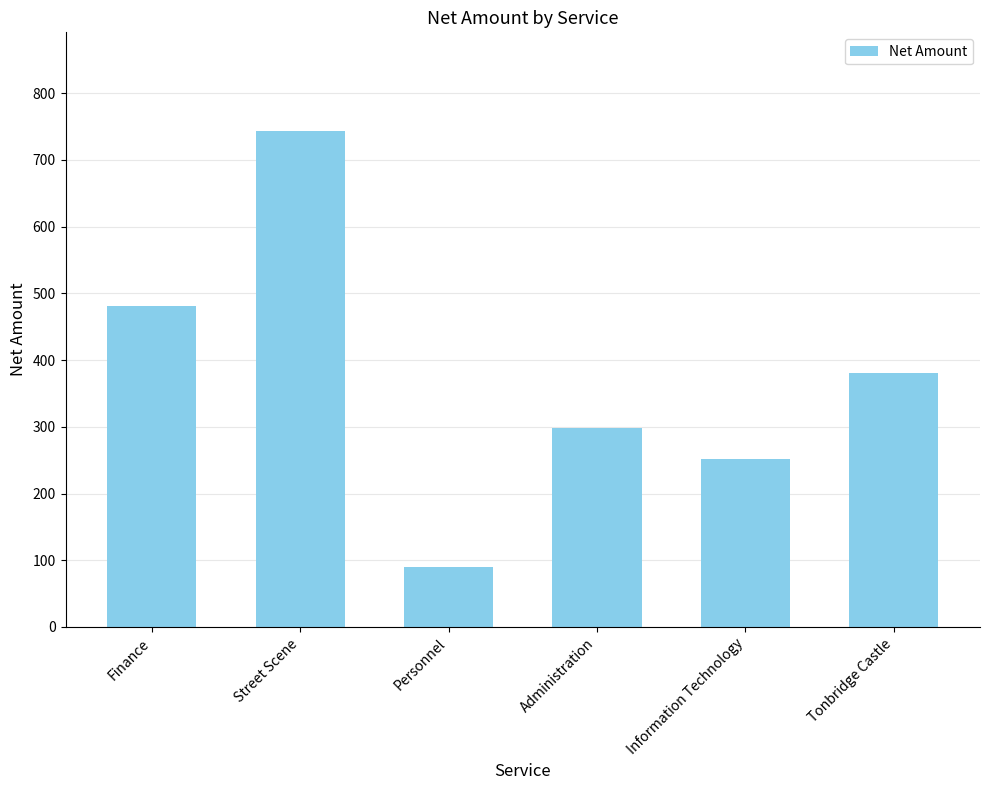

Between Finance and Information Technology, which is larger?

Finance